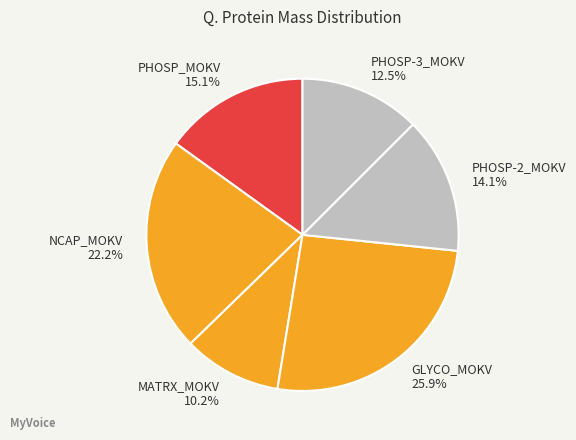

Between MATRX_MOKV and NCAP_MOKV, which is larger?

NCAP_MOKV